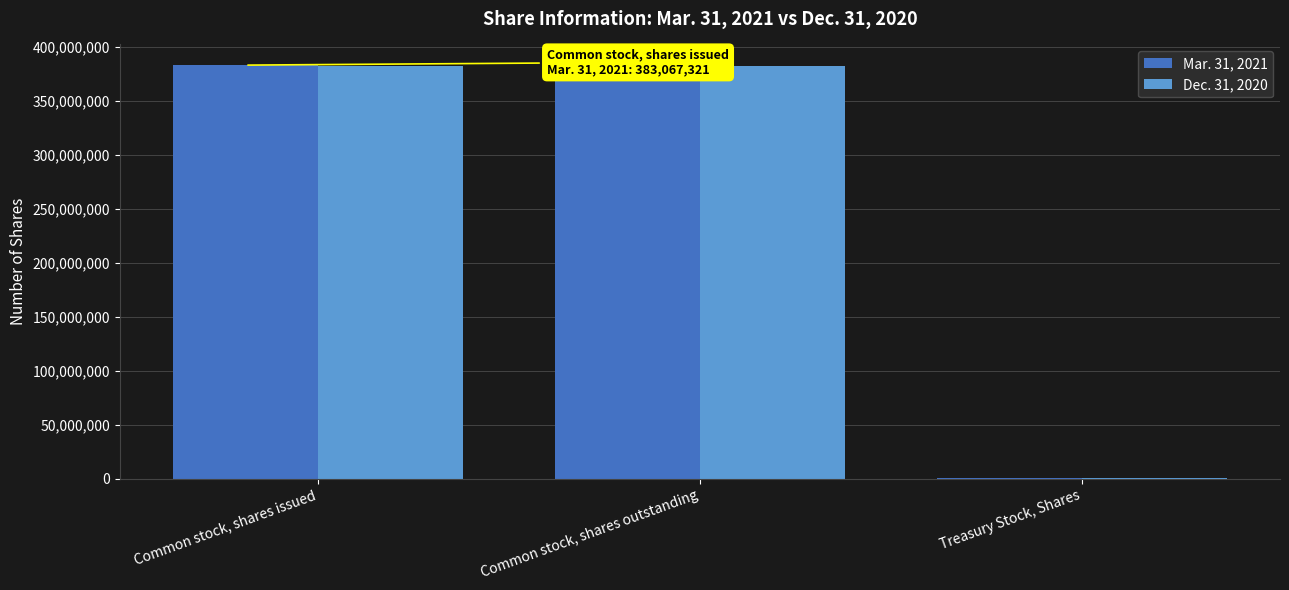

The Mar. 31, 2021 series shows 383067321 at Common stock, shares issued. True or false?

True